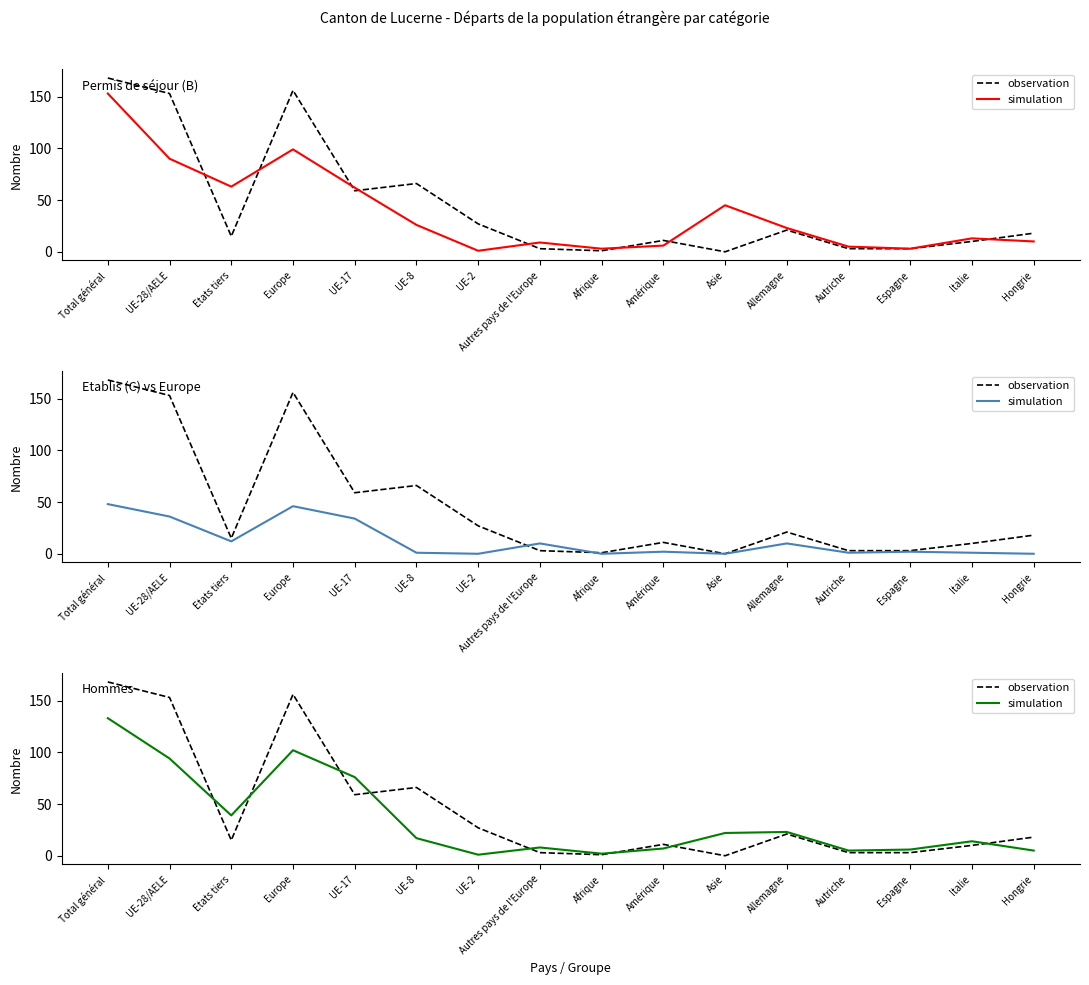

List the series in order of their peak value, lowest first.

simulation, observation